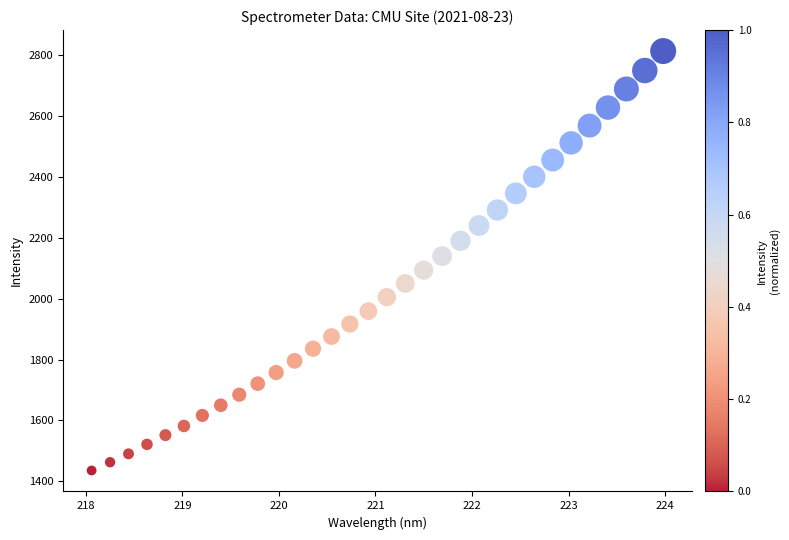

What is the range of Y values (max minus min)?

1378.8